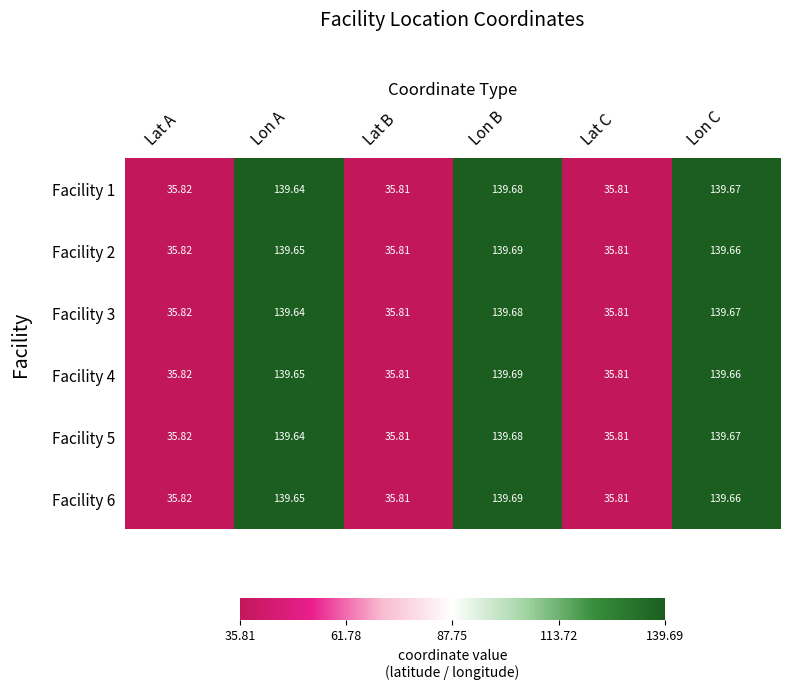

How many data points does each series have?

6